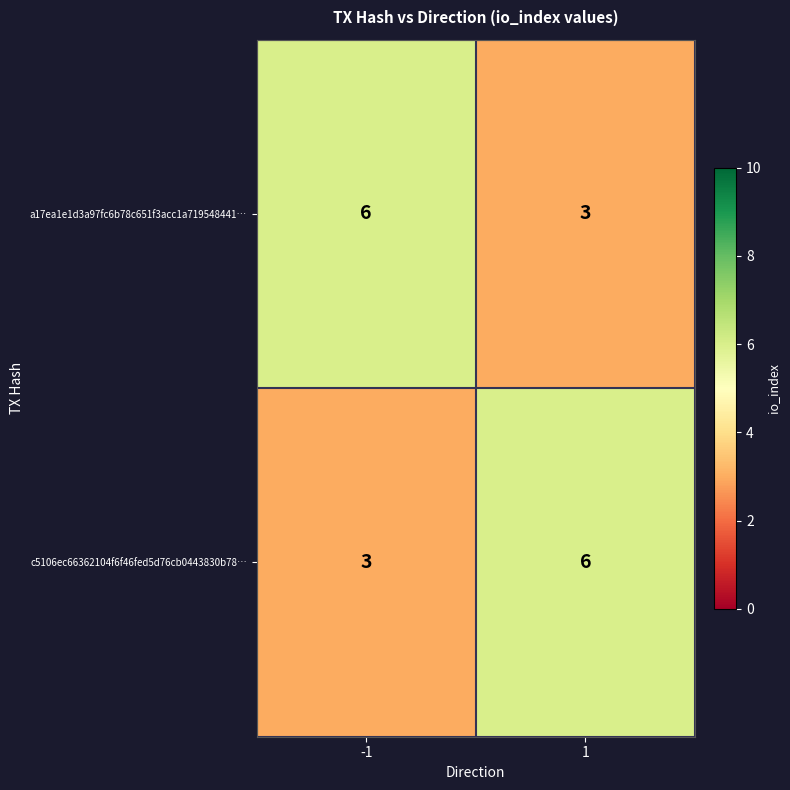

What is the spread (max minus min) of values at 1?

3